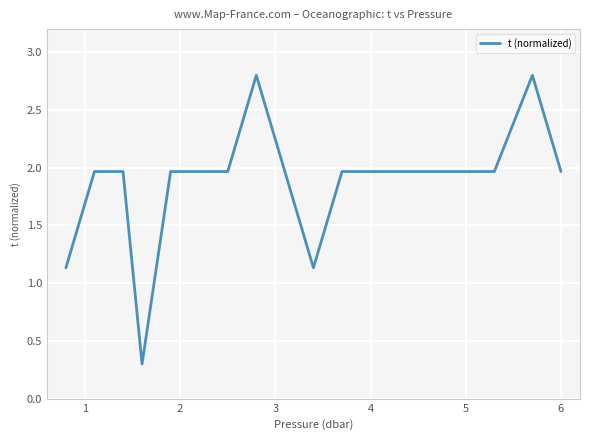

What is the smallest value displayed?

0.3